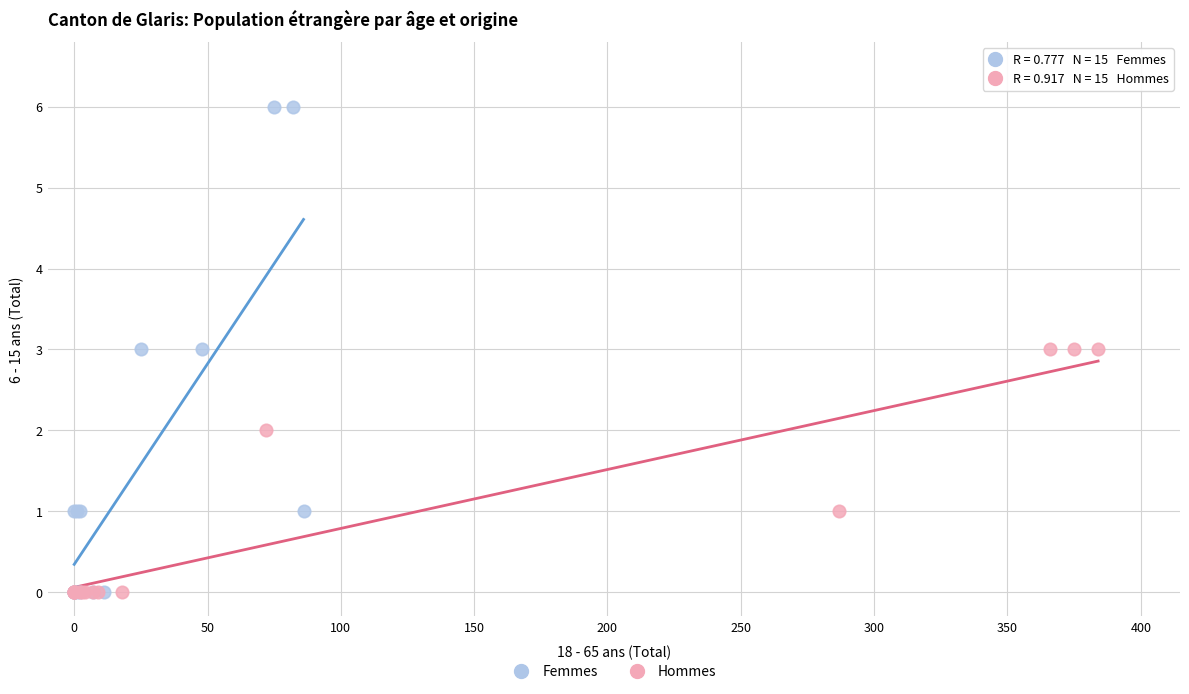

Which series reaches the maximum Y coordinate?

Femmes